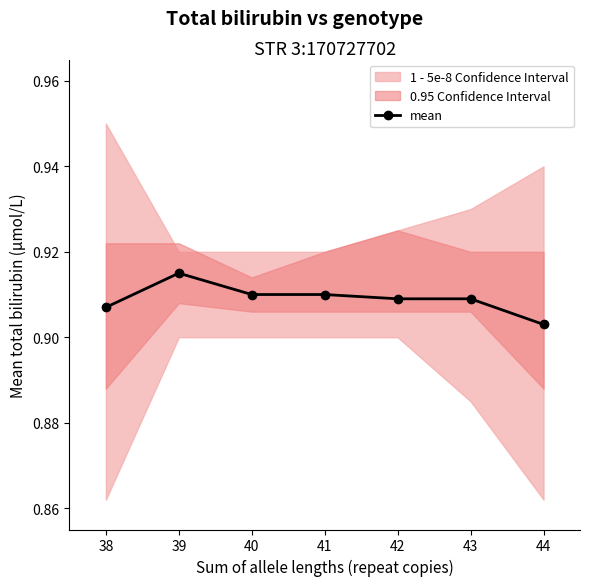

What is the greatest value displayed?

0.9